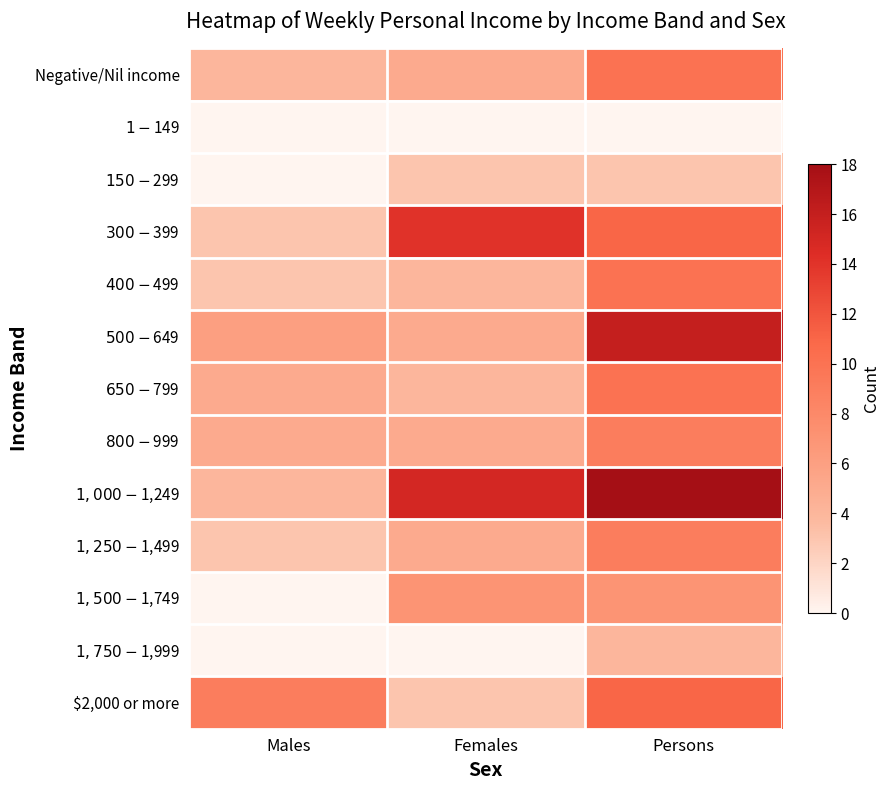

At which category is the sum across all series the highest?

Persons